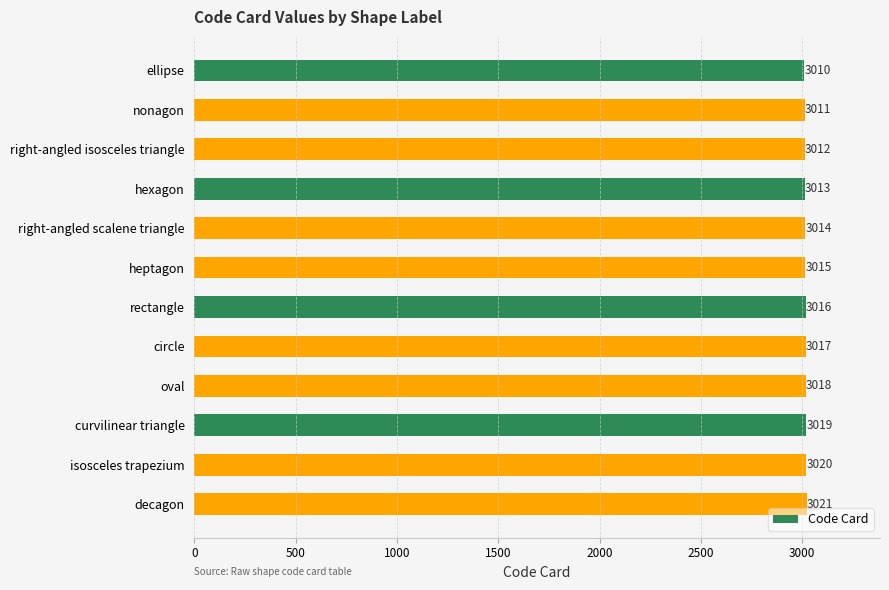

What is the value of the 2nd bar from the top?

3011